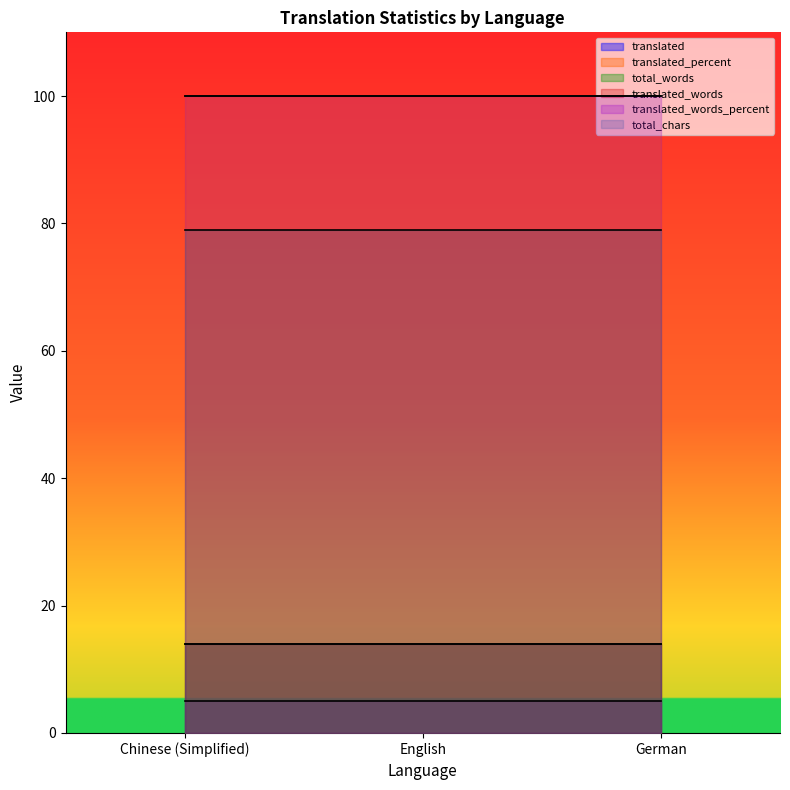

What value does the translated_percent series have at English?

100